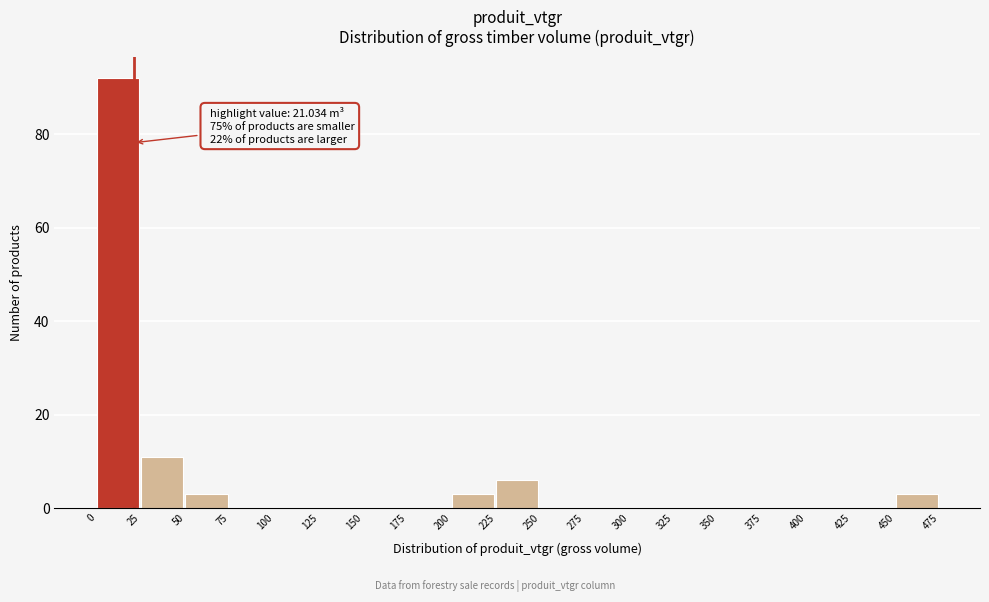

Over which range of the x-axis is the bar tallest?

0 to 25